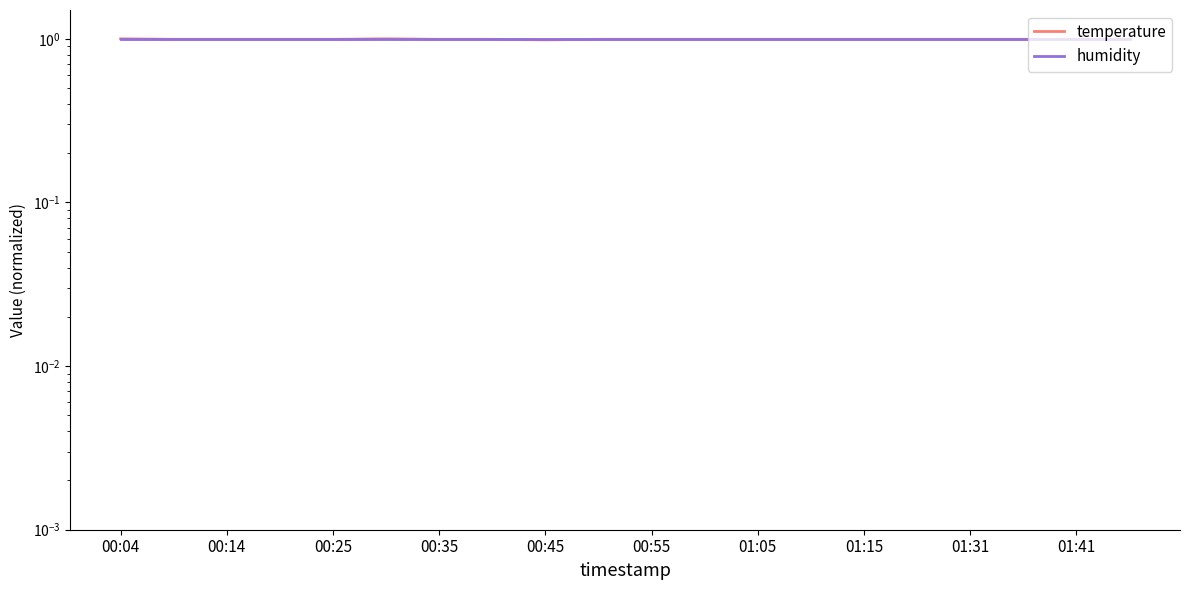

How many distinct data groups are displayed?

2